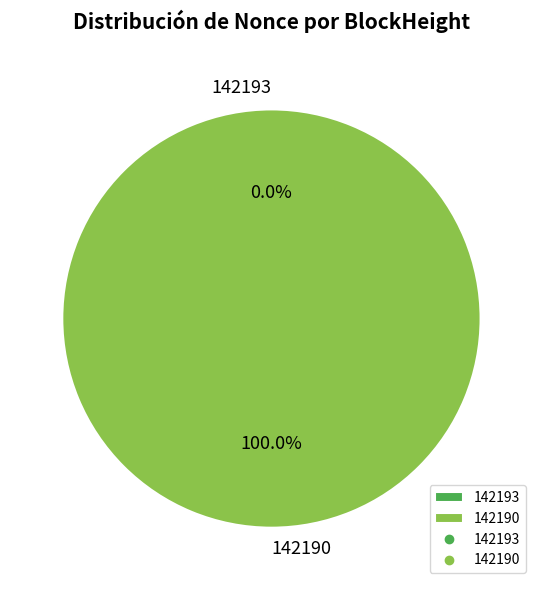

To the nearest percent, what portion does 142190 represent?

100%